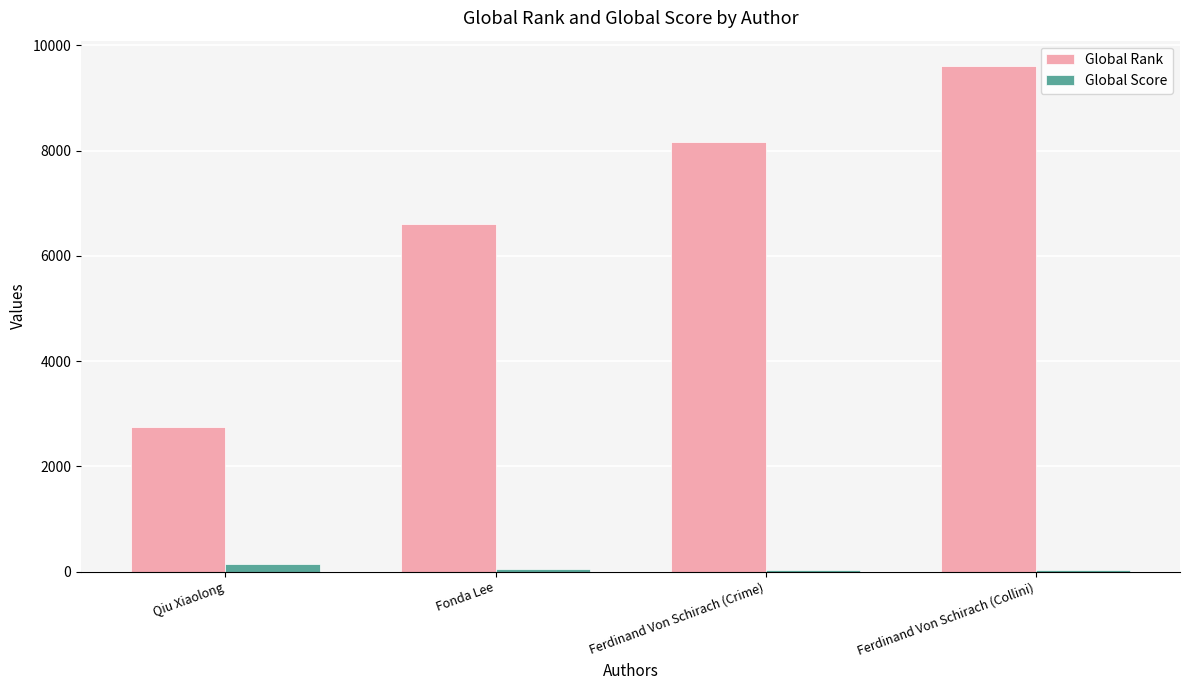

What is the total value across all series at Qiu Xiaolong?

2891